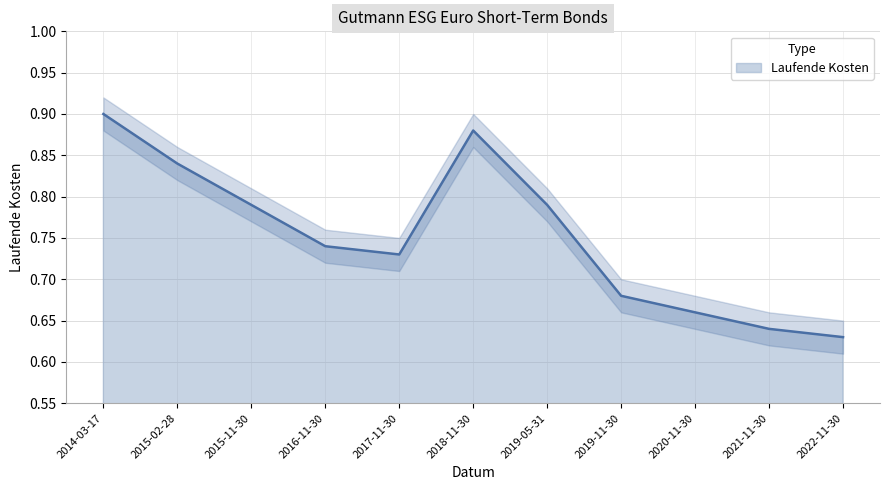

What is the difference between the maximum and minimum values?

0.3